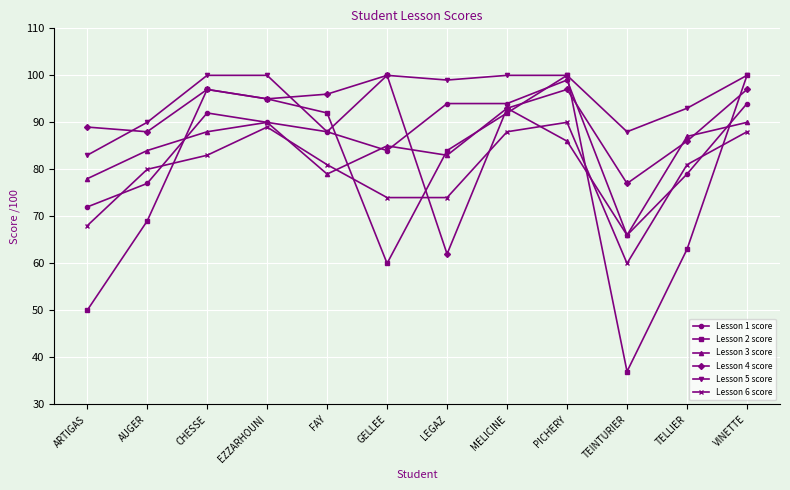

What is the value of the Lesson 2 score point at the 7th from the left?

84